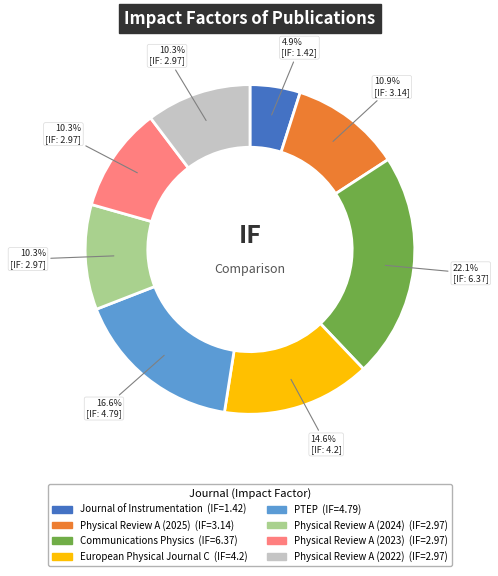

To the nearest percent, what is the average slice percentage?

12%